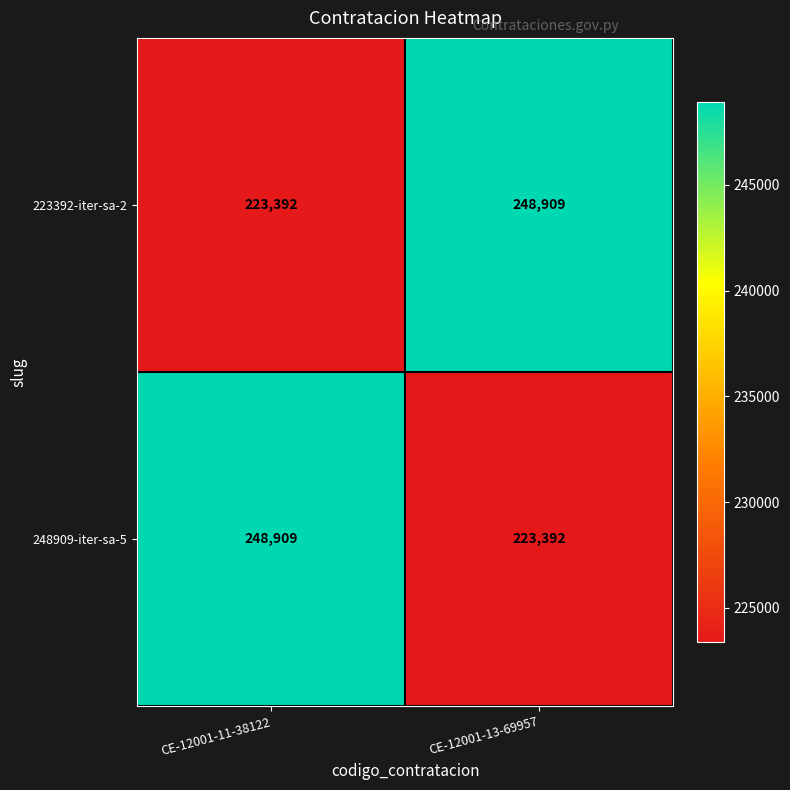

What is the difference between the maximum and minimum values in the 248909-iter-sa-5 series?

25517